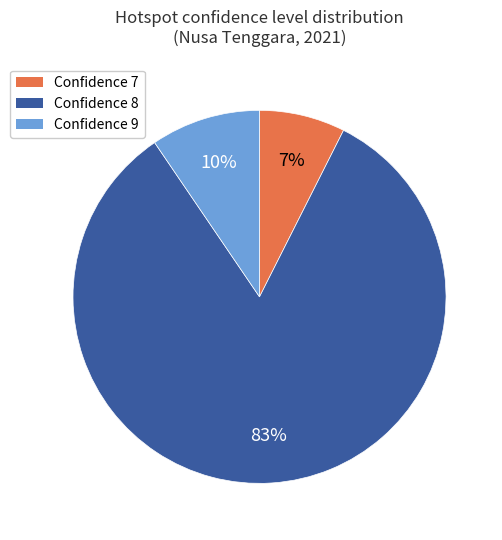

To the nearest percent, what is the average slice percentage?

33%